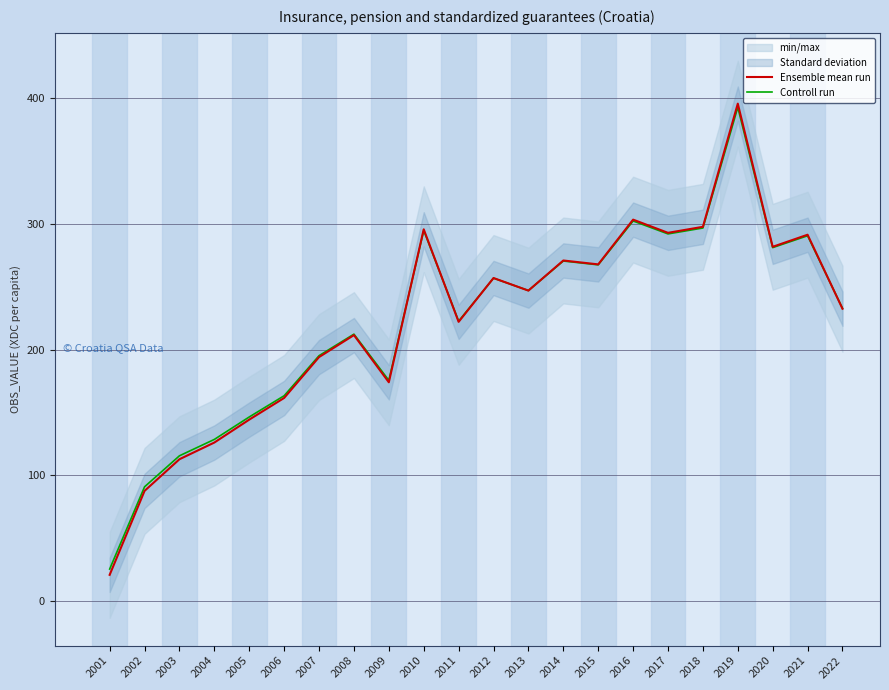

Which label corresponds to the smallest value in the chart?

2001